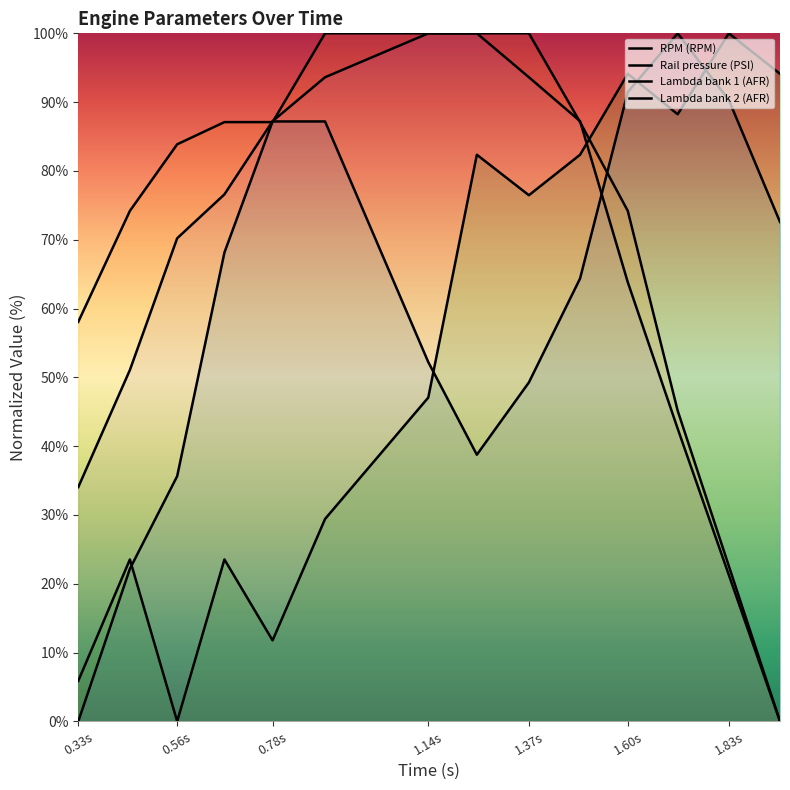

True or false: Lambda bank 1 (AFR) has more than 1 points higher than both neighbors.

False